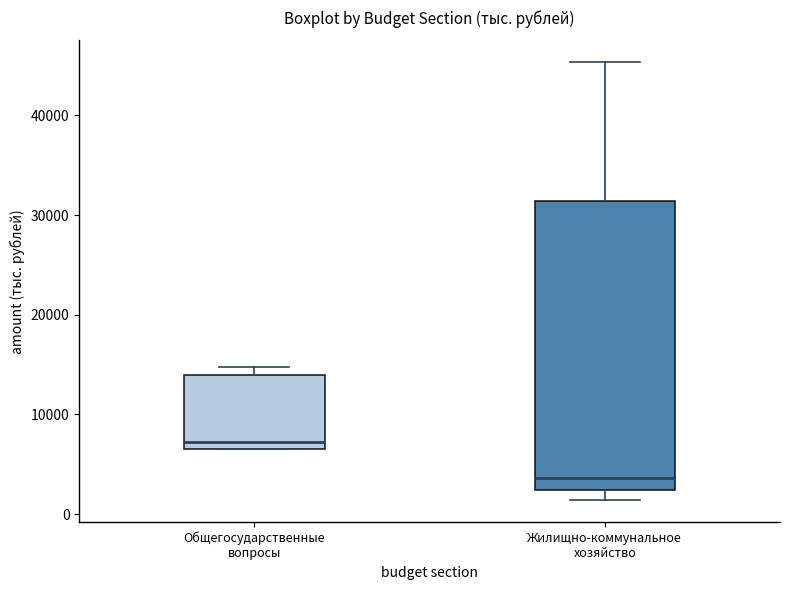

Which box is the tallest, from its lower edge to its upper edge?

Жилищно-коммунальное хозяйство